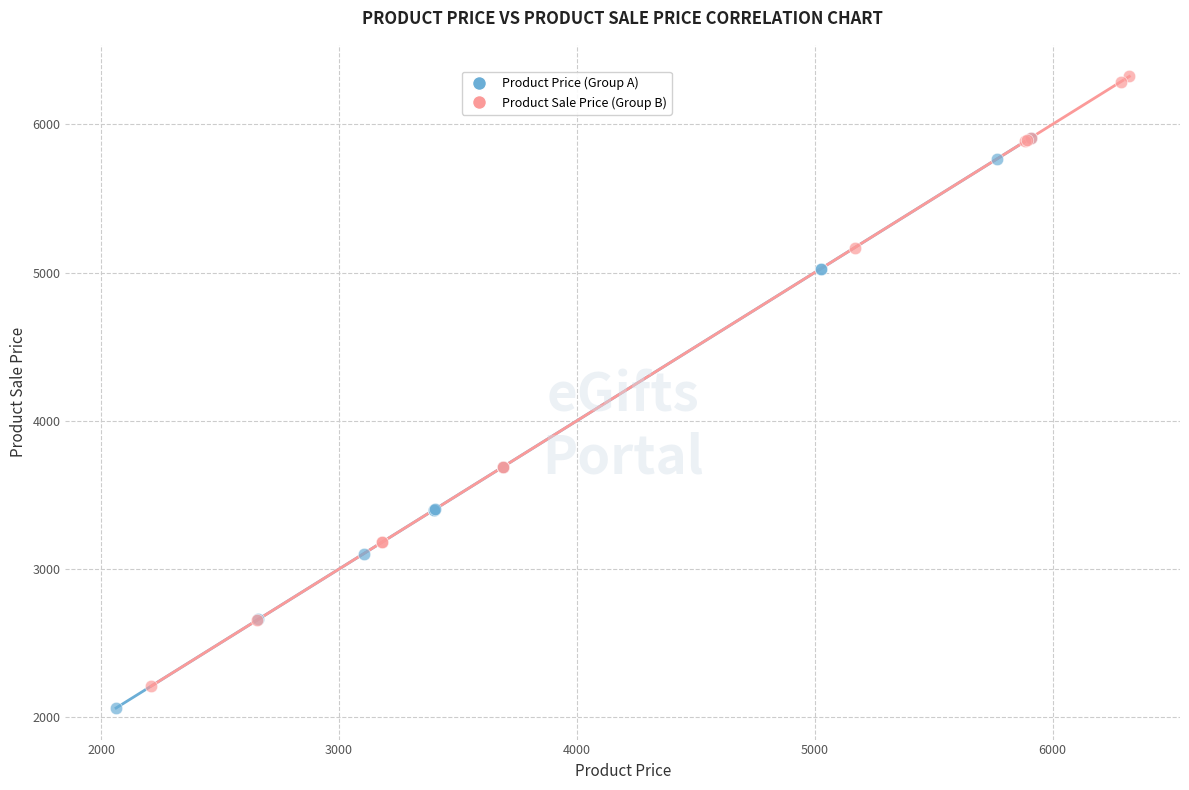

Which series contains the highest Y value?

Product Sale Price (Group B)